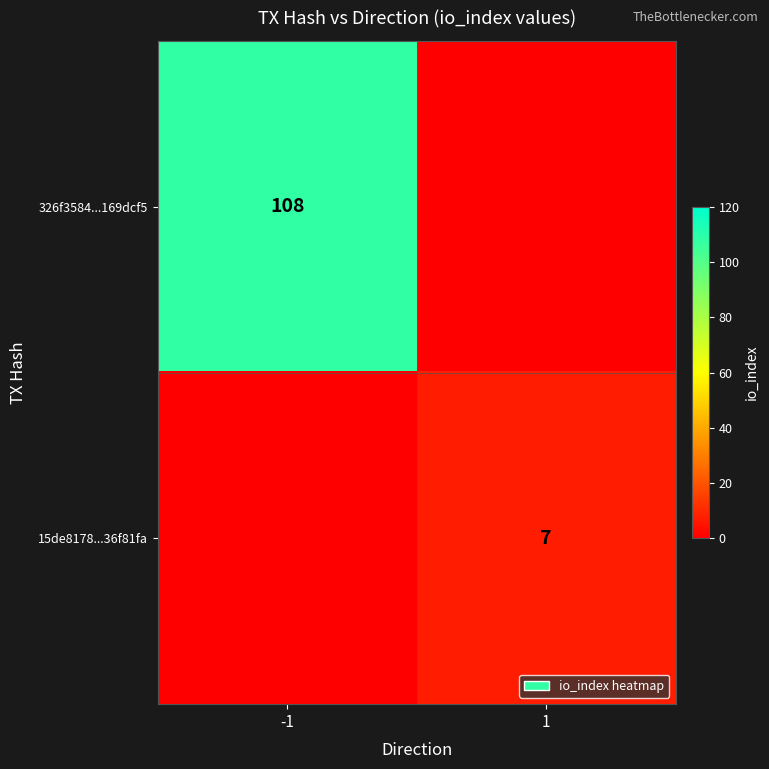

True or false: 326f3584...169dcf5 has a value of 108 at -1.

True